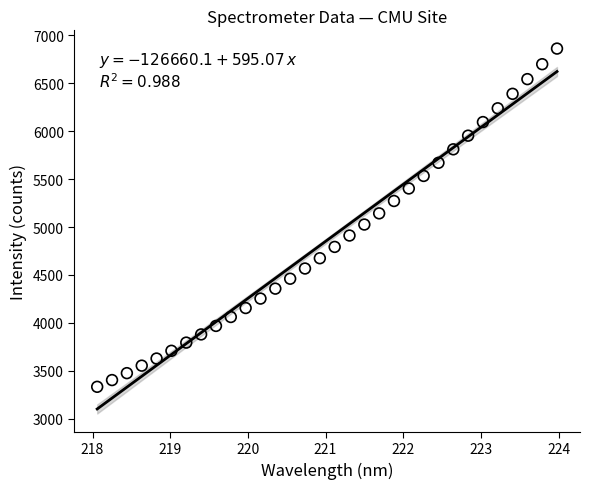

What is the range of X values (max minus min)?

5.9